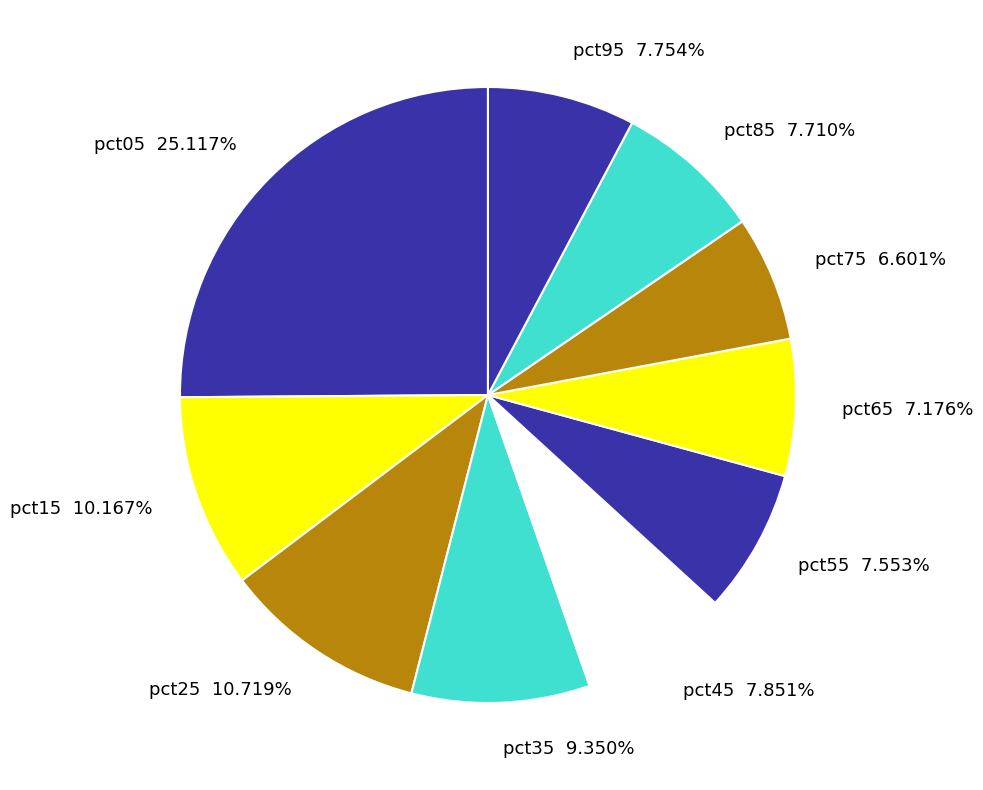

What is the largest slice in the pie chart?

pct05